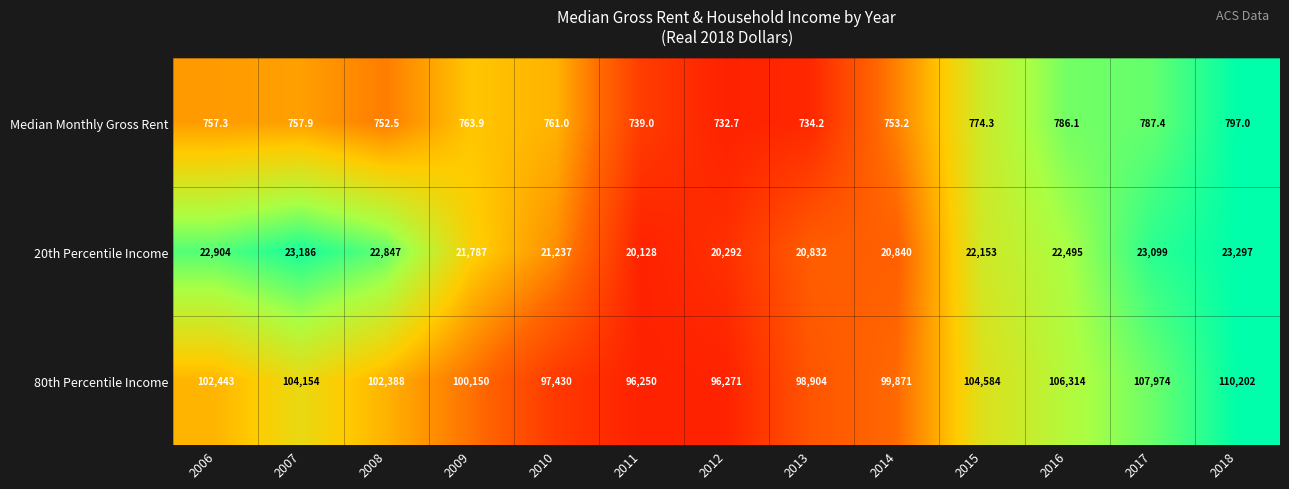

The 20th Percentile Income series shows 8212.8 at 2012. True or false?

False